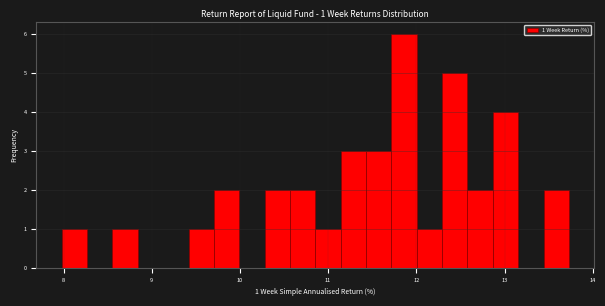

Read against the x-axis, roughly where is the centre of the tallest bar?

11.9